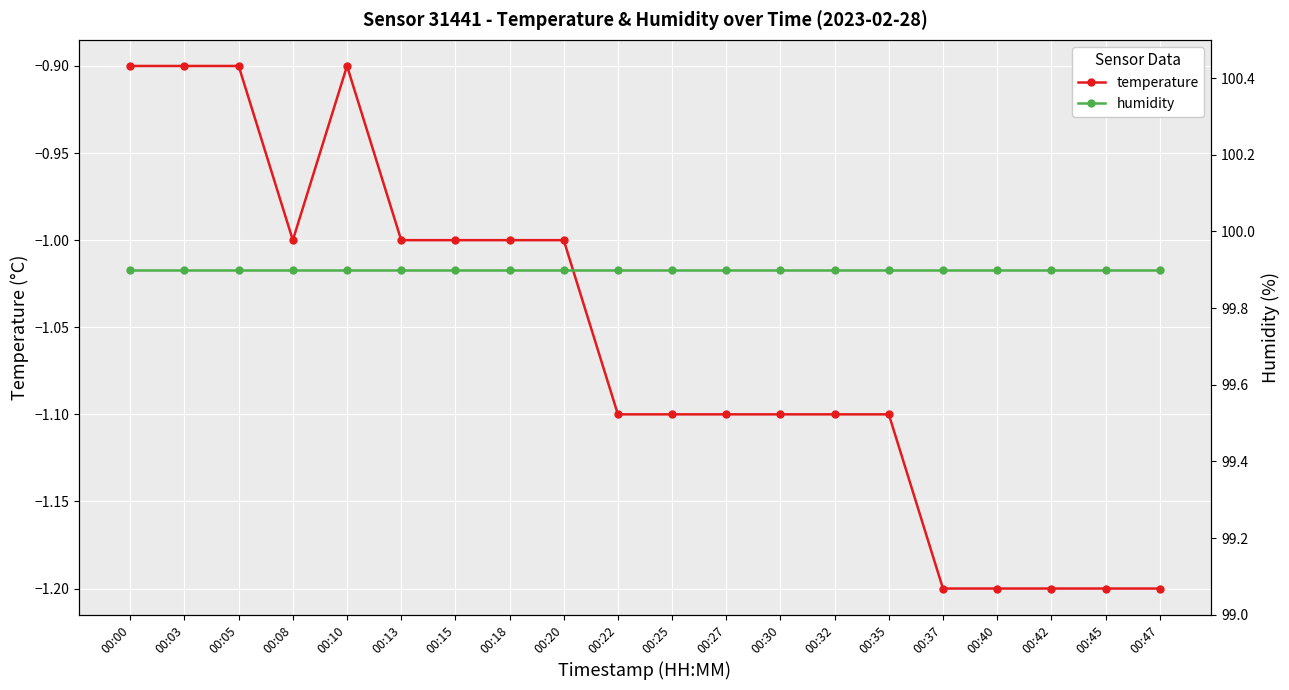

How many values in the temperature series exceed -1?

4